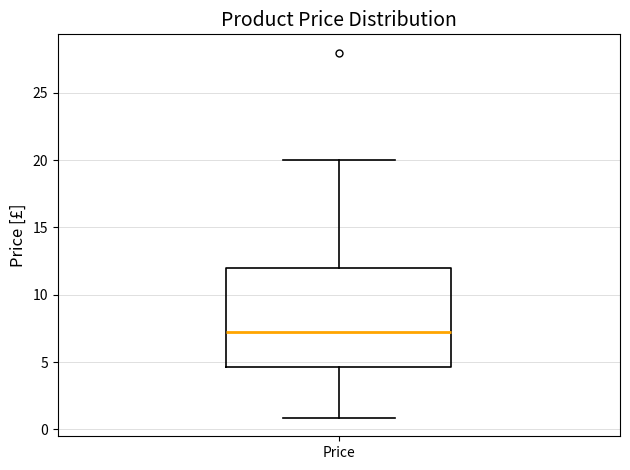

Transcribe this box plot: give where the median line is, the range the box spans, and where the two whiskers end, as read against the y-axis. The values are not printed on the chart, so give them approximately, as read against the axis.

median 7.0, box 4.5 to 12.0, whiskers 1.0 to 20.0